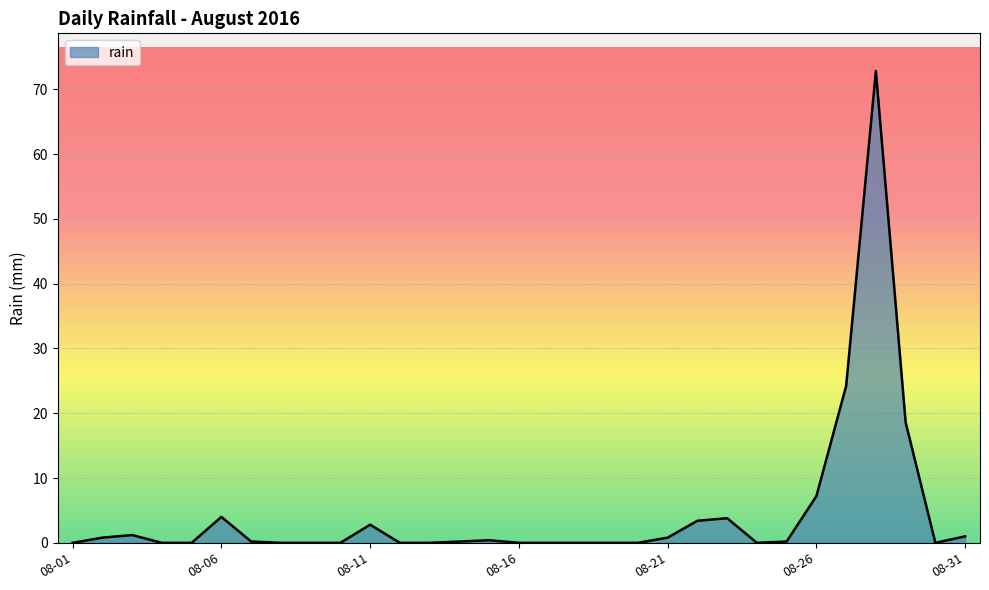

Does the chart have visible grid lines?

Yes